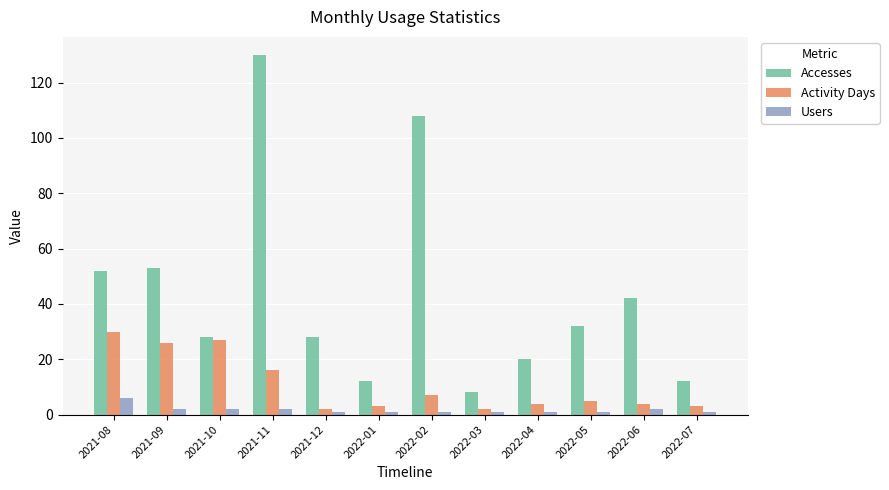

Where does the Activity Days series first go above 5?

2021-08